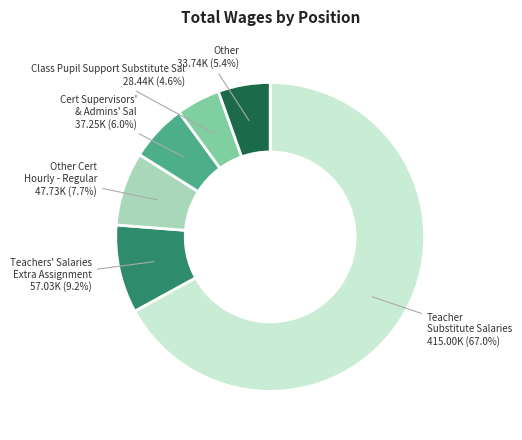

What is the ratio of the value at Teachers' Salaries Extra Assignment to the value at Class Pupil Support Substitute Sal?

2.0